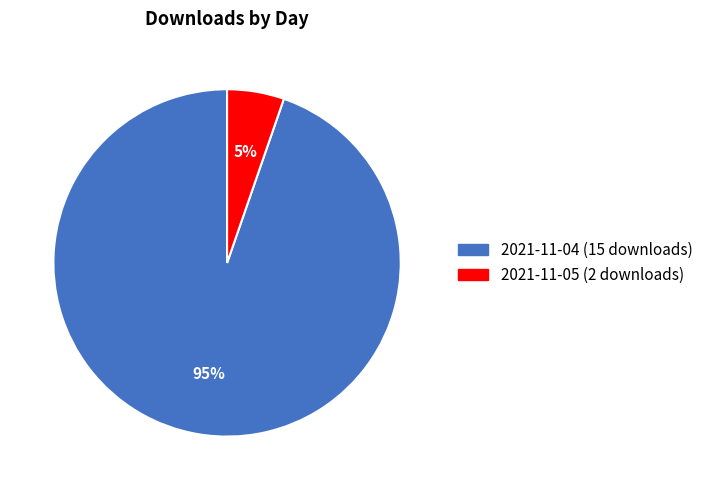

Is it true that 2021-11-04 (15 downloads) is 95% of the pie?

True